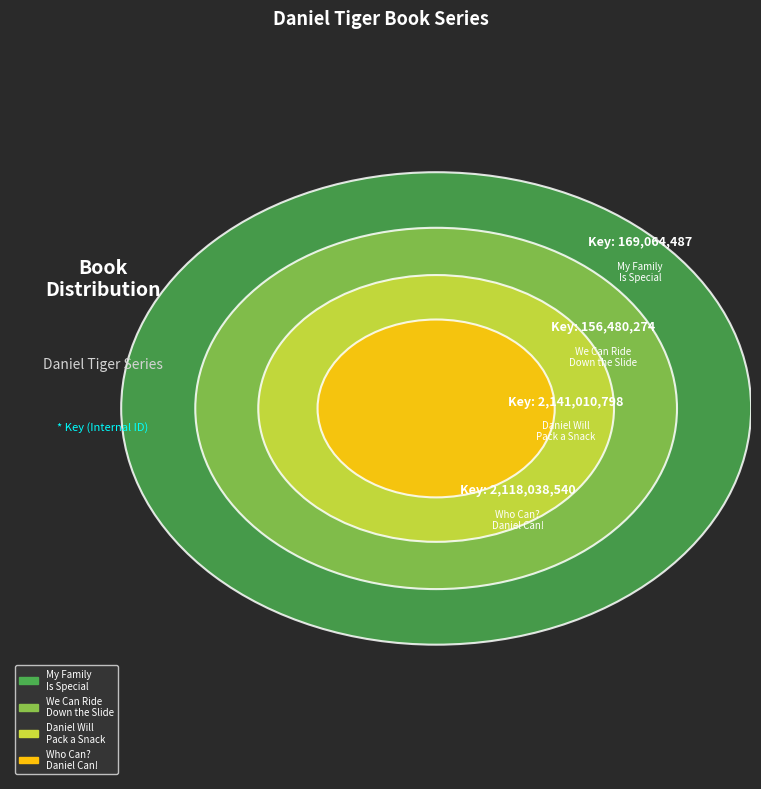

What percentage do Who Can? Daniel Can! and My Family Is Special together represent?

49.9%